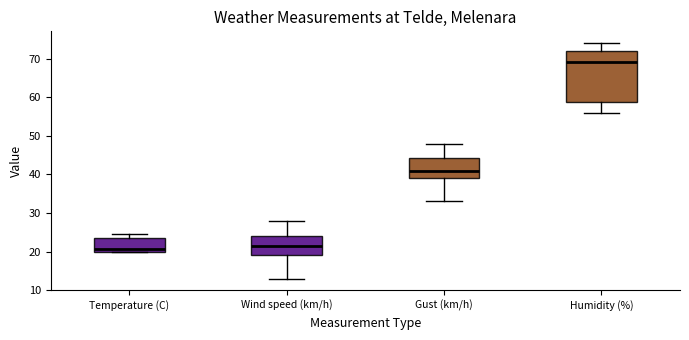

Reading left to right, transcribe this box plot: for each box, give where its median line is, the range the box spans, and where its two whiskers end, as read against the y-axis. The values are not printed on the chart, so give them approximately, as read against the axis.

Temperature (C): median 21, box 20 to 24, whiskers 20 to 25
Wind speed (km/h): median 22, box 19 to 24, whiskers 13 to 28
Gust (km/h): median 41, box 39 to 44, whiskers 33 to 48
Humidity (%): median 69, box 59 to 72, whiskers 56 to 74